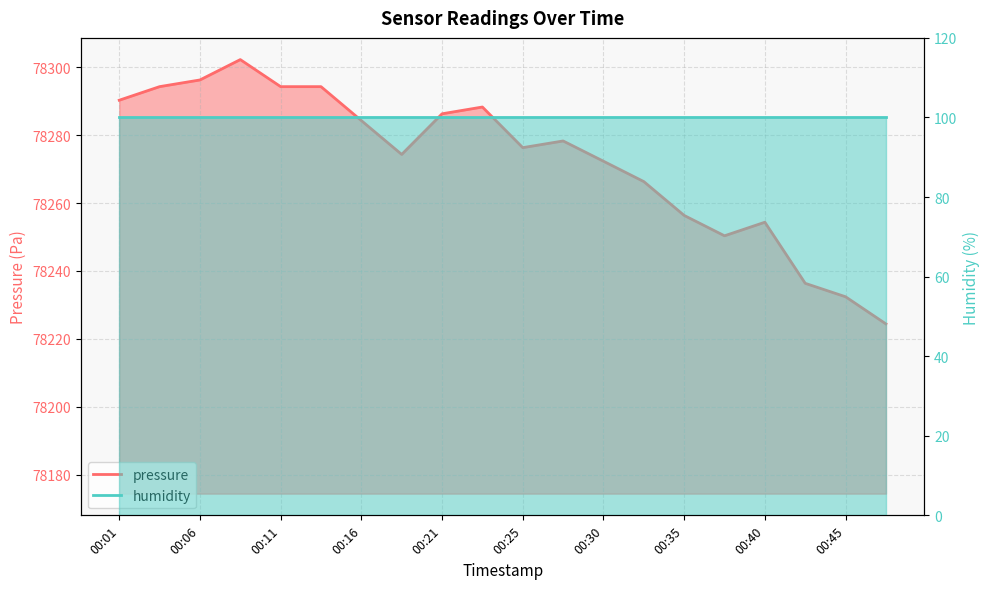

How many points are higher than both their immediate neighbors (excluding endpoints)?

4